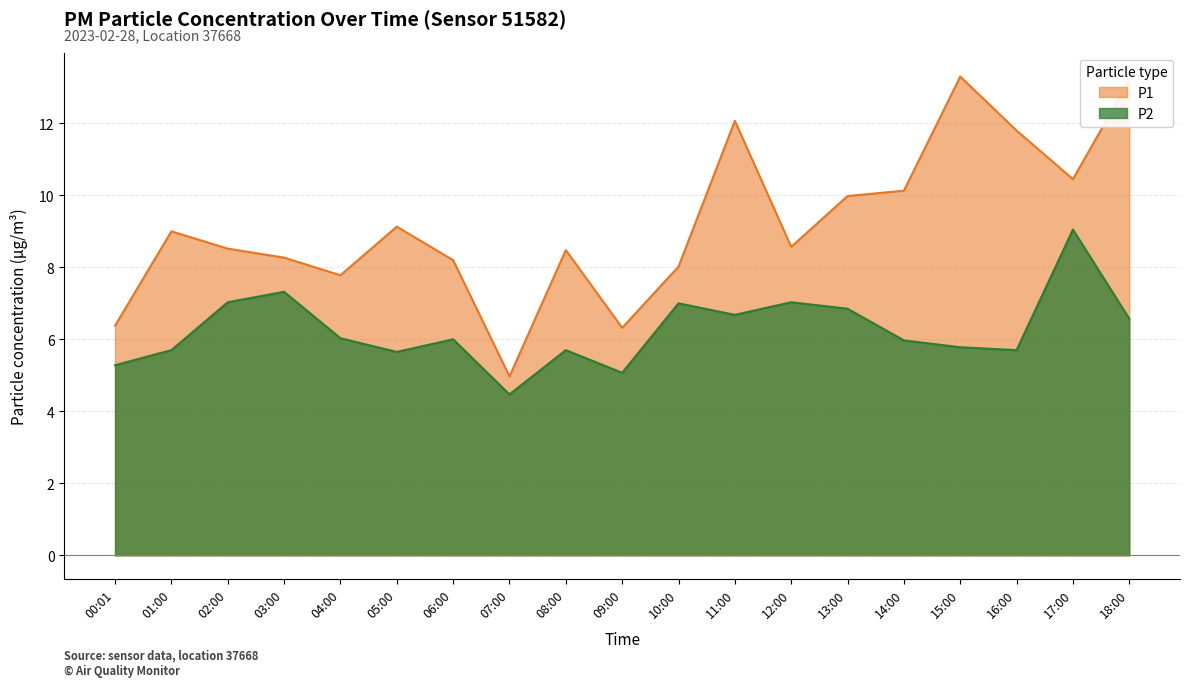

What is the difference between the maximum and minimum values in the P1 series?

8.3